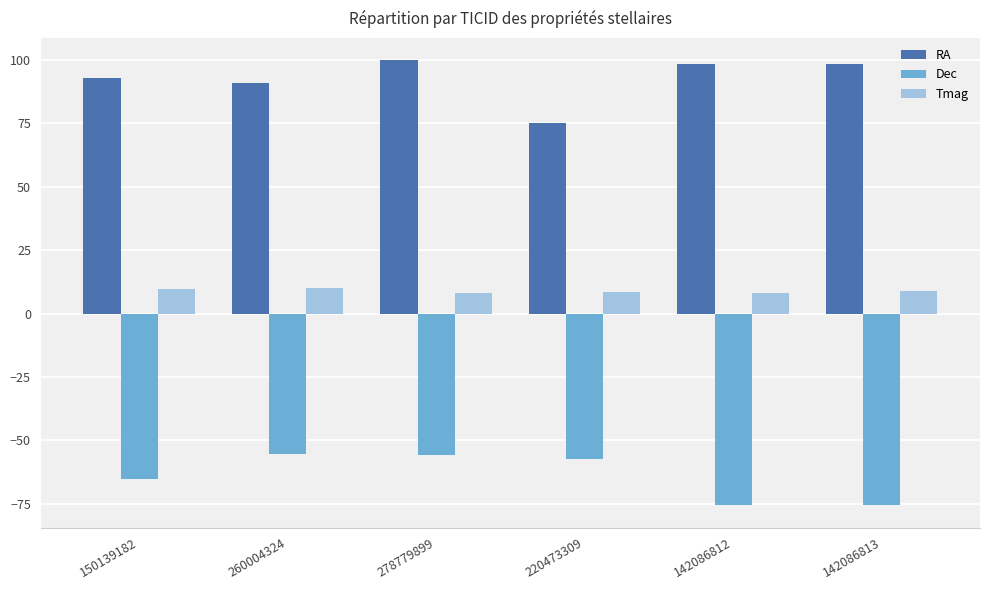

The Dec series shows -36.7 at 278779899. True or false?

False